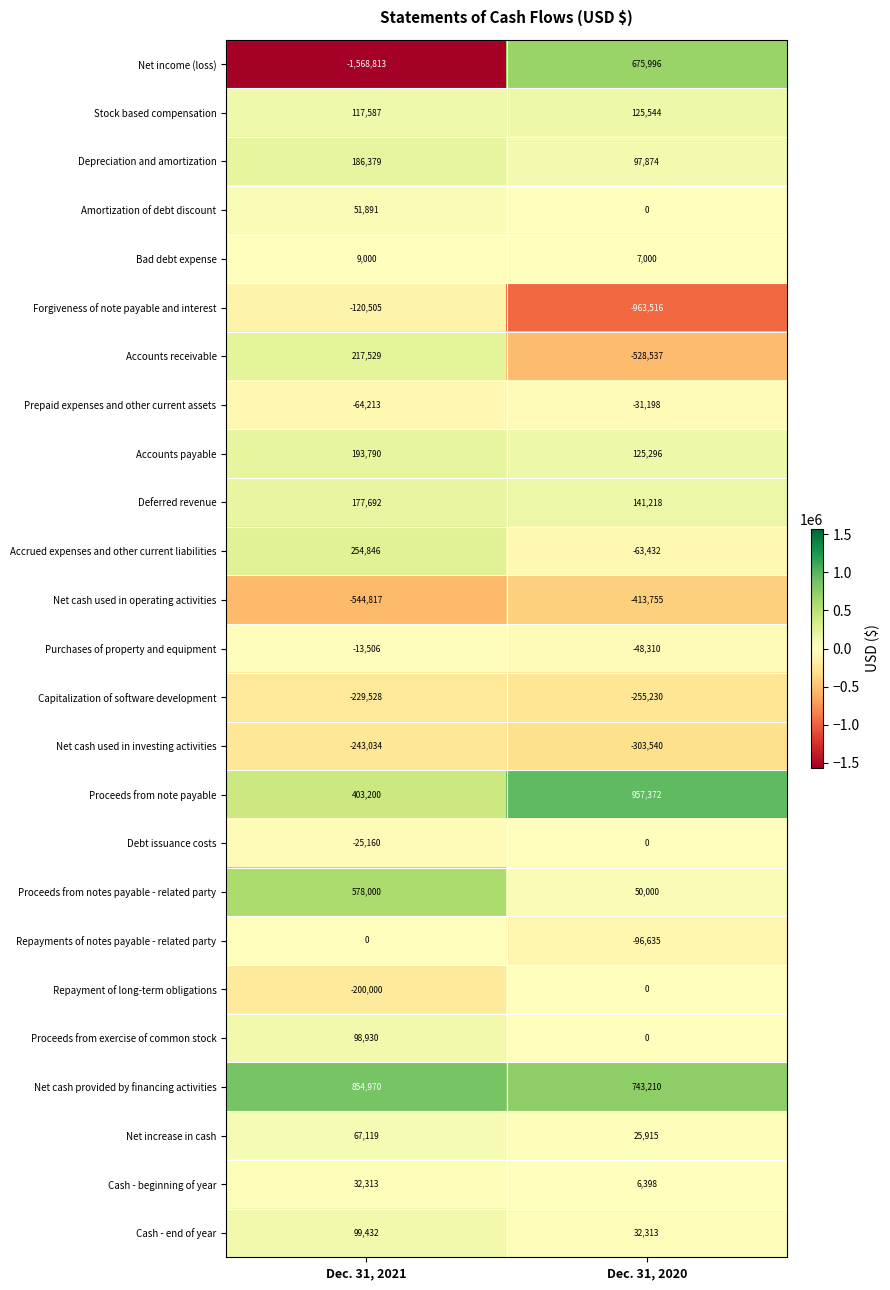

True or false: Bad debt expense has a value of 15170 at Dec. 31, 2021.

False